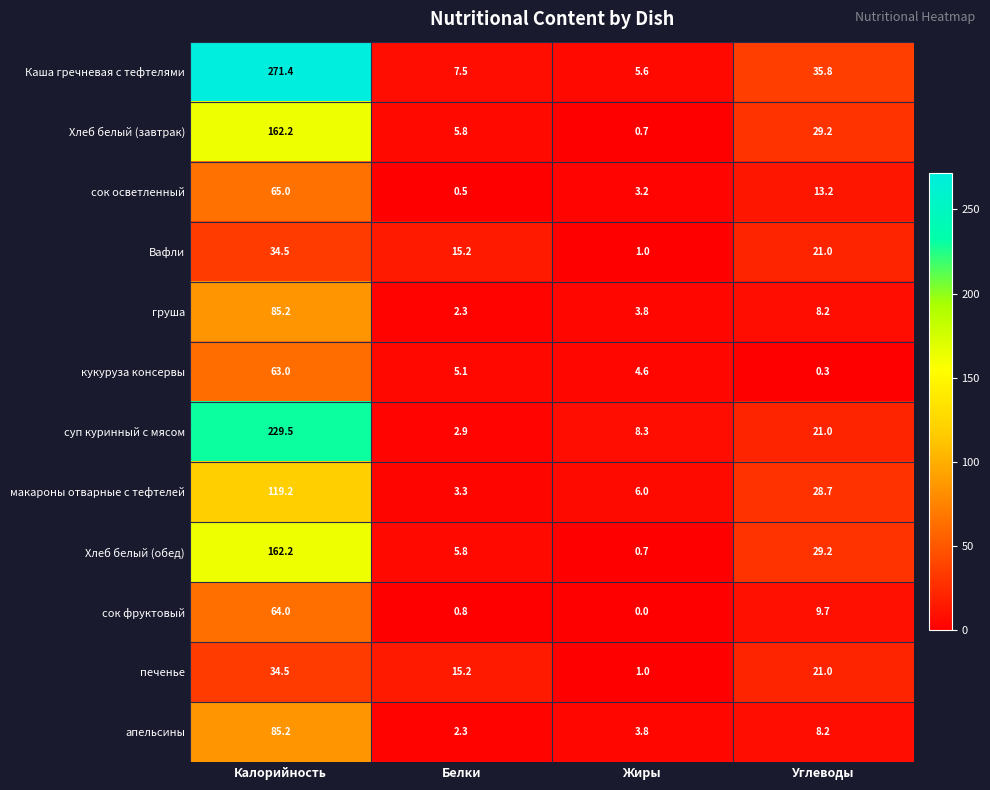

What is the sum of the сок осветленный values at Белки and Жиры?

3.7